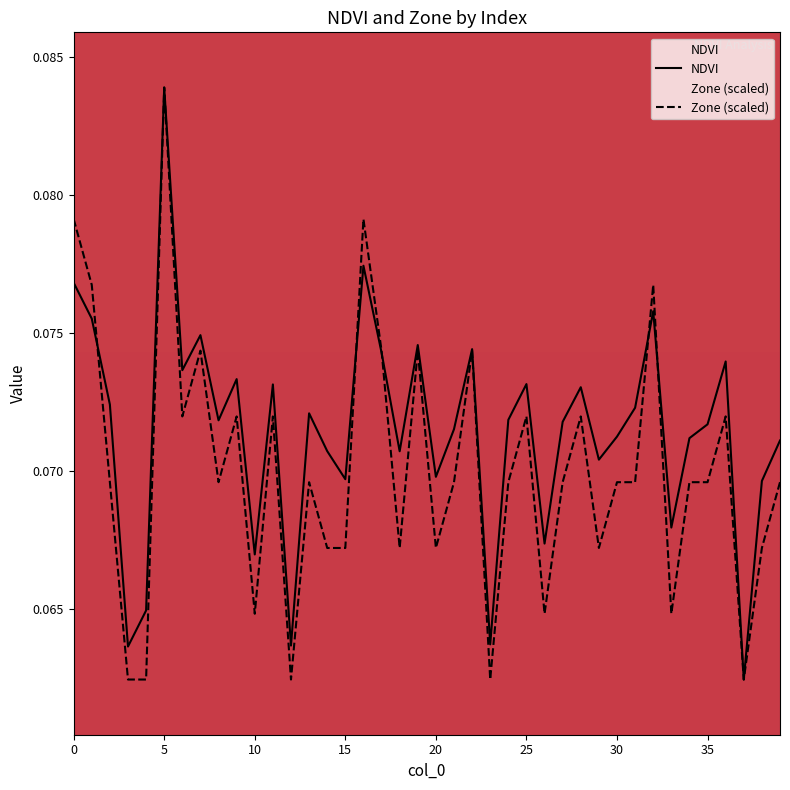

What is the maximum value shown in the chart?

0.1